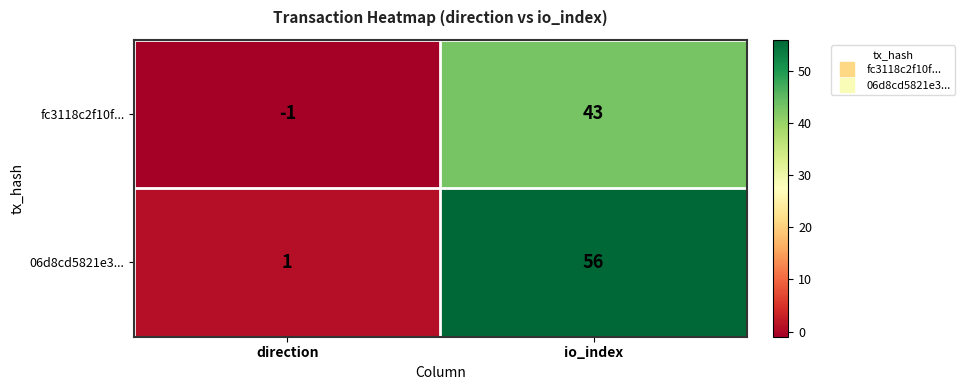

Rank the series by their maximum value, from highest to lowest.

06d8cd5821e3..., fc3118c2f10f...